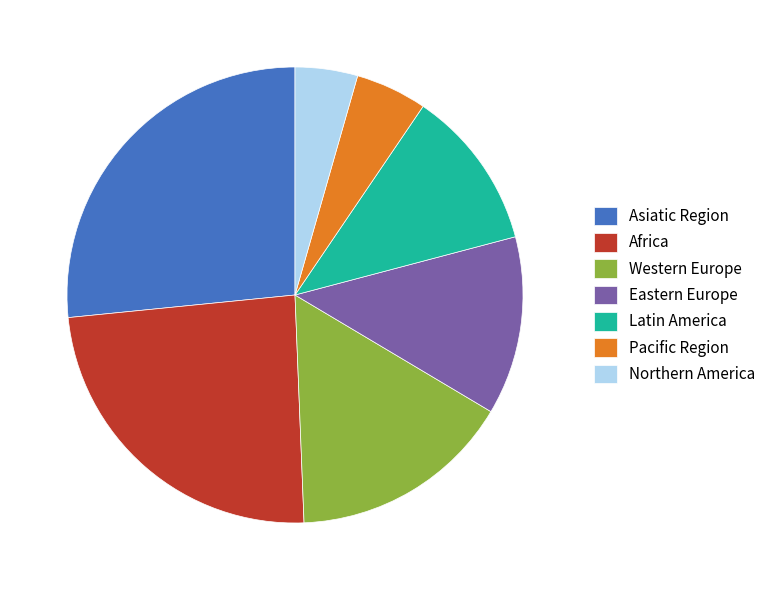

Rank the categories by value from highest to lowest.

Asiatic Region, Africa, Western Europe, Eastern Europe, Latin America, Pacific Region, Northern America